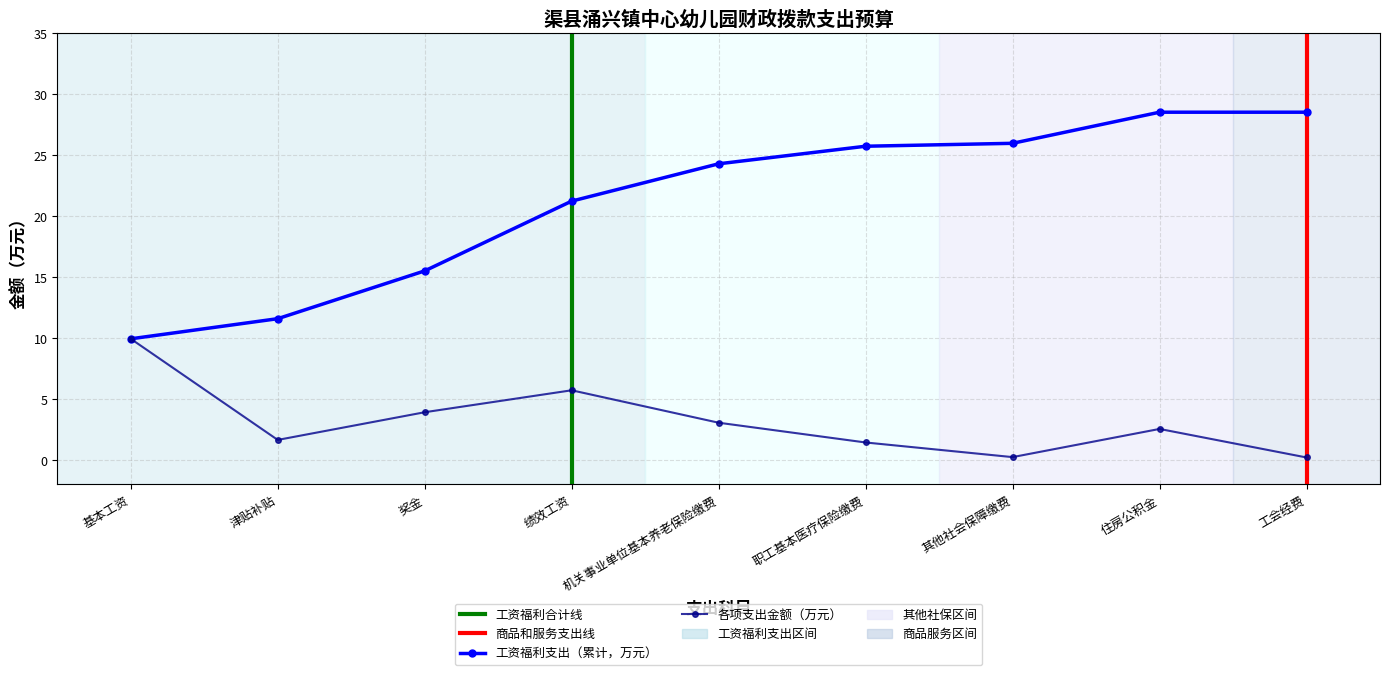

Which label corresponds to the smallest value in the chart?

工会经费